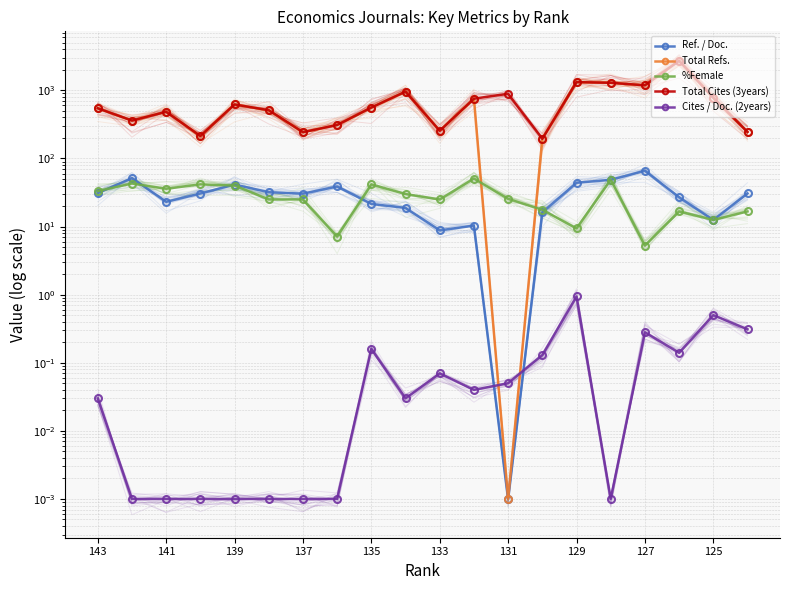

True or false: Total Cites (3years) has more than 0 points higher than both neighbors.

True